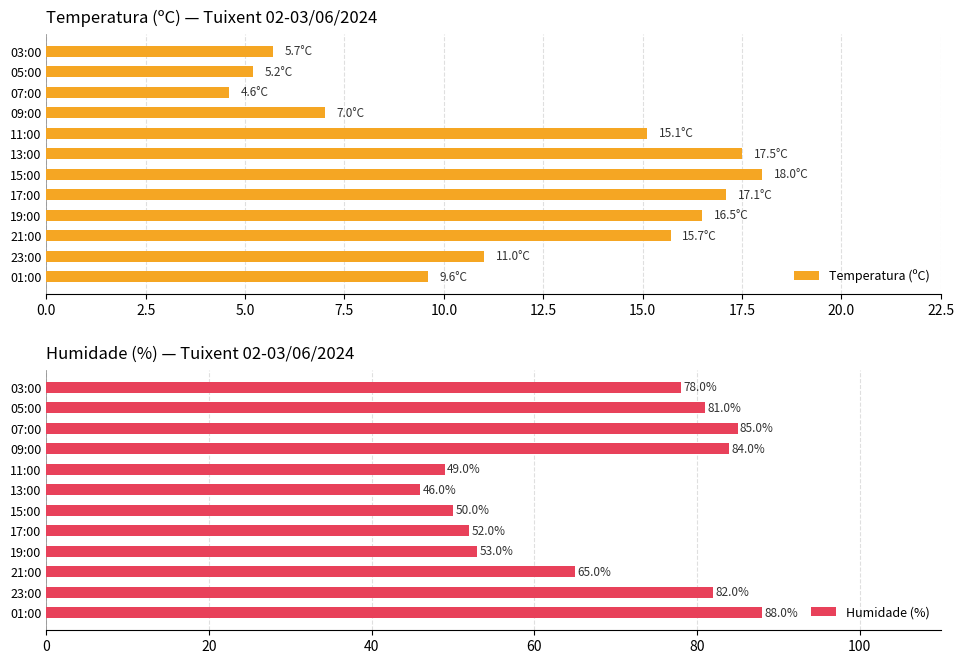

What are all the series names shown in the legend?

Temperatura (ºC), Humidade (%)